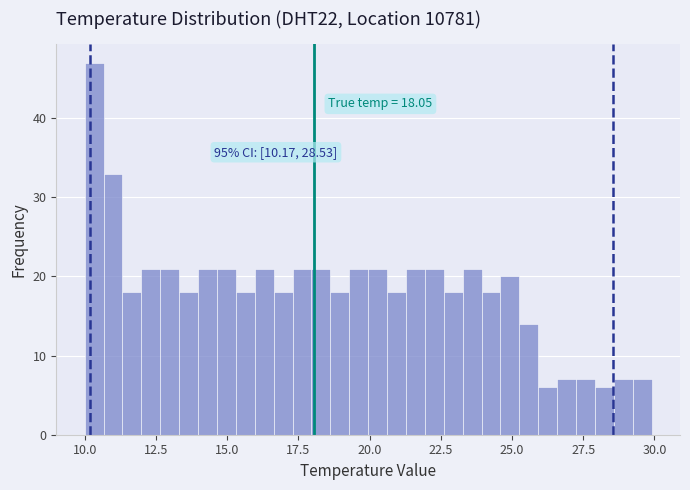

Read against the x-axis, roughly where is the centre of the tallest bar?

10.5